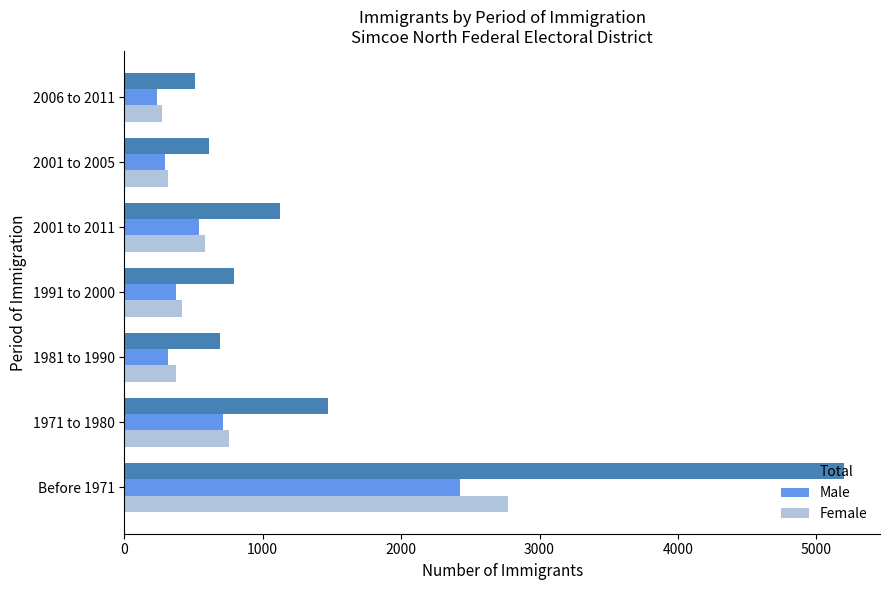

What is the lowest value of the Total series?

510